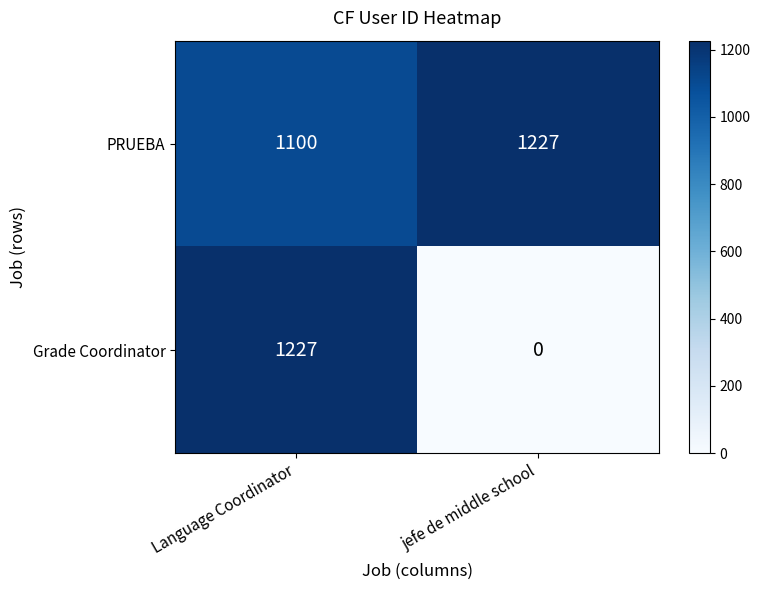

The value of Grade Coordinator at jefe de middle school is 0. True or false?

True